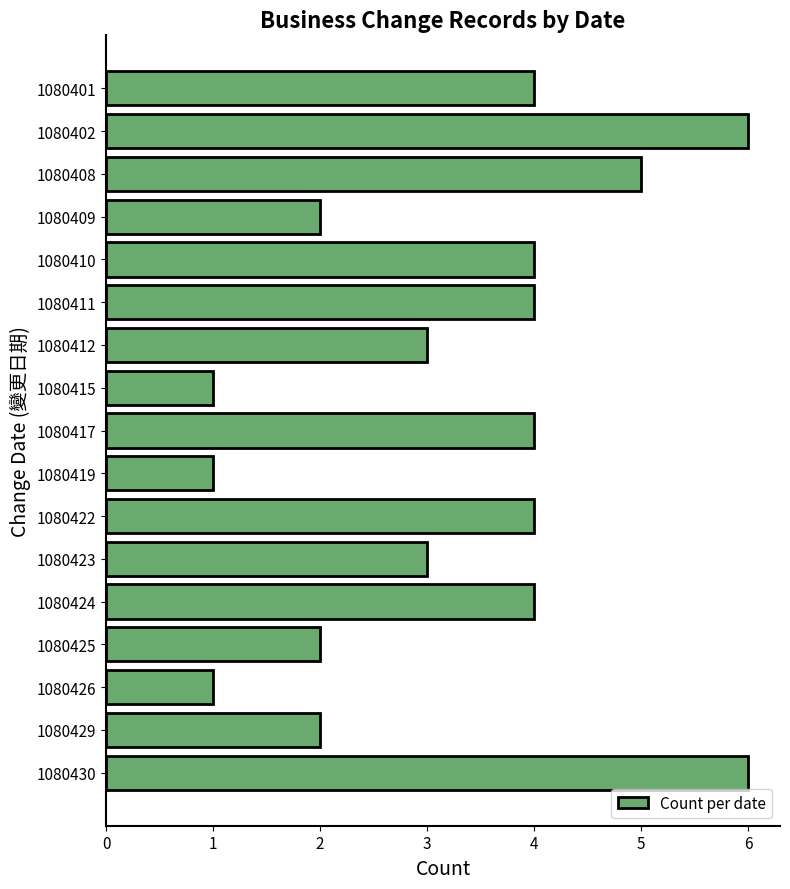

What is the greatest value displayed?

6